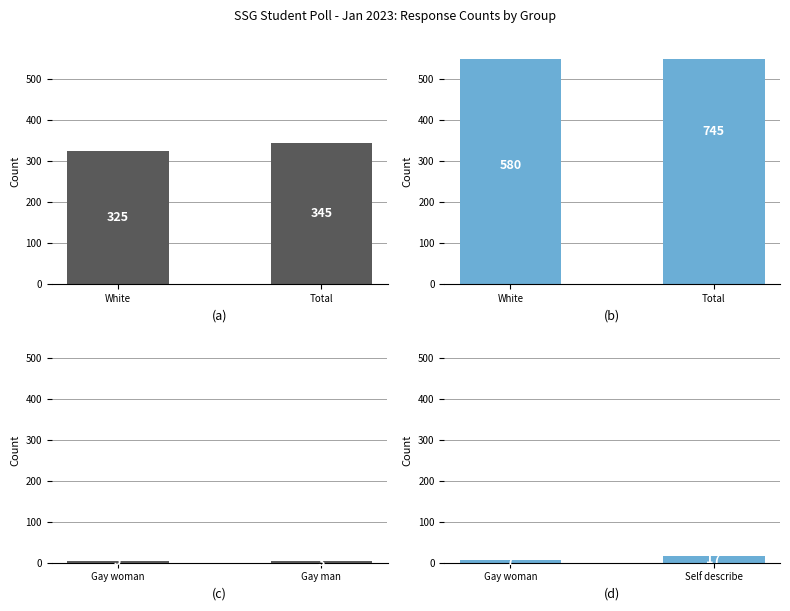

Does the chart contain stacked bars?

No